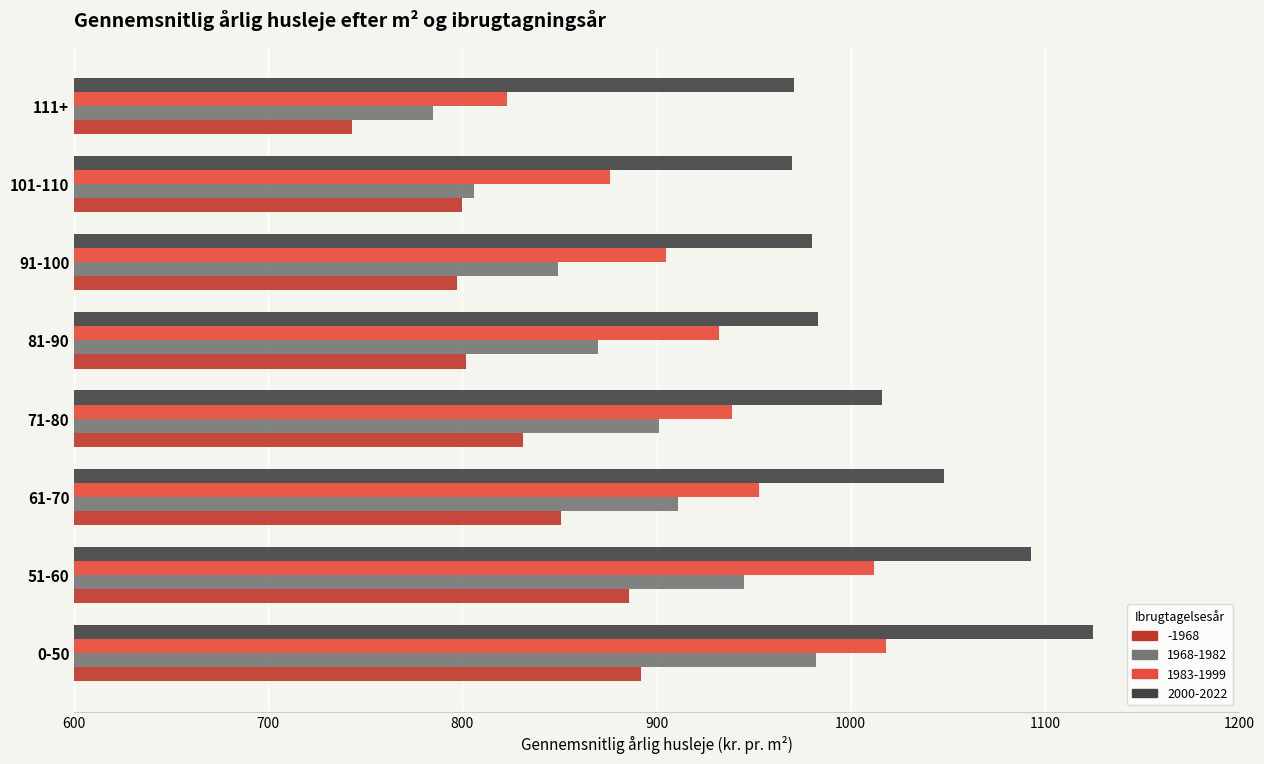

Is the value of 1983-1999 at 91-100 greater than the value of -1968 at 61-70?

Yes